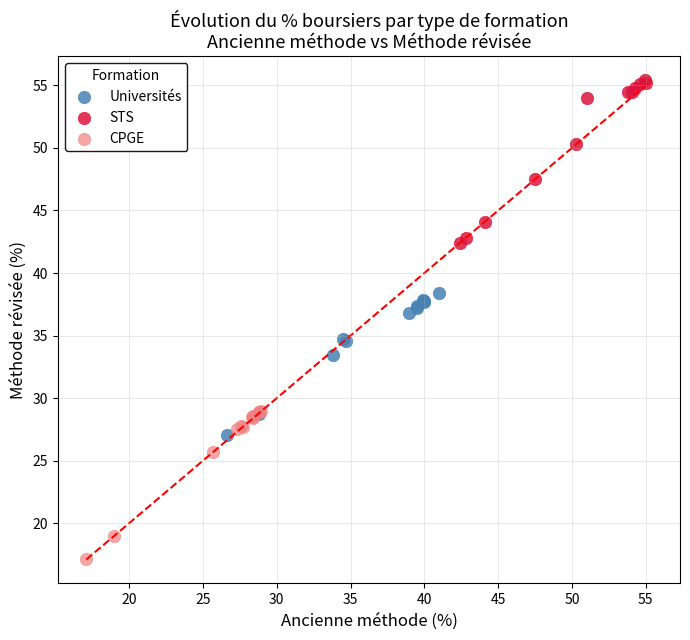

Which series has the largest Y range (max minus min)?

STS